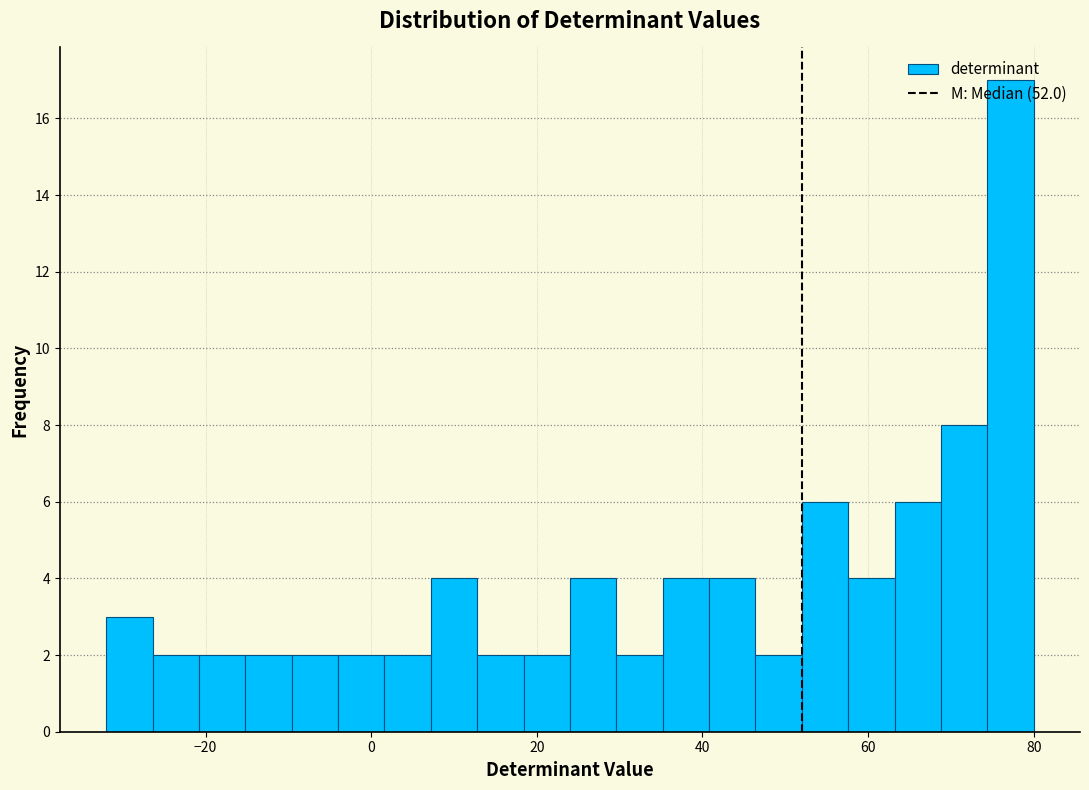

Around what value on the x-axis is the tallest bar? Give the approximate position of its centre, as read against the axis.

78